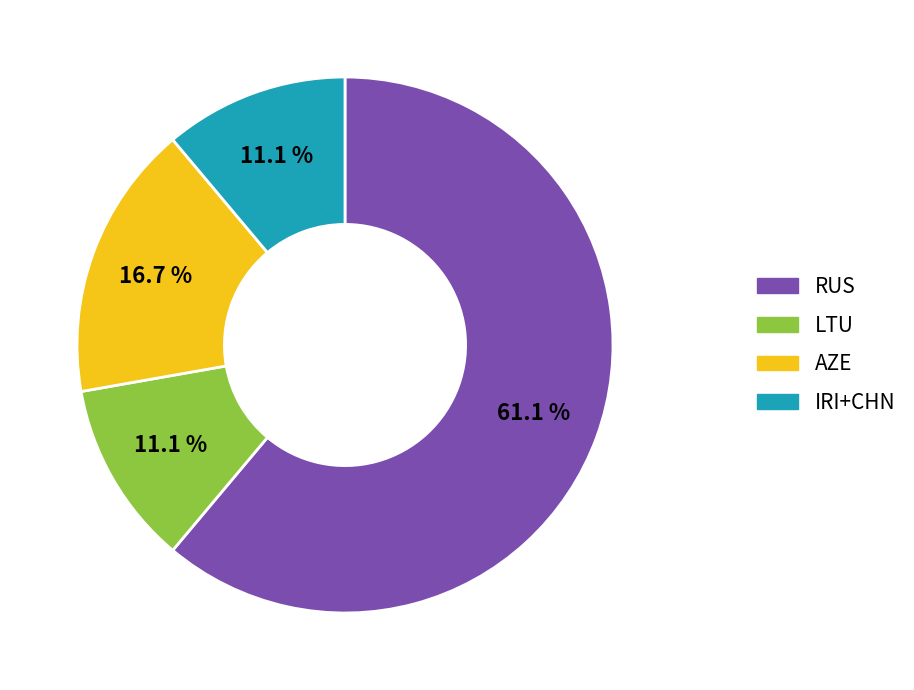

Between LTU and RUS, which is larger?

RUS